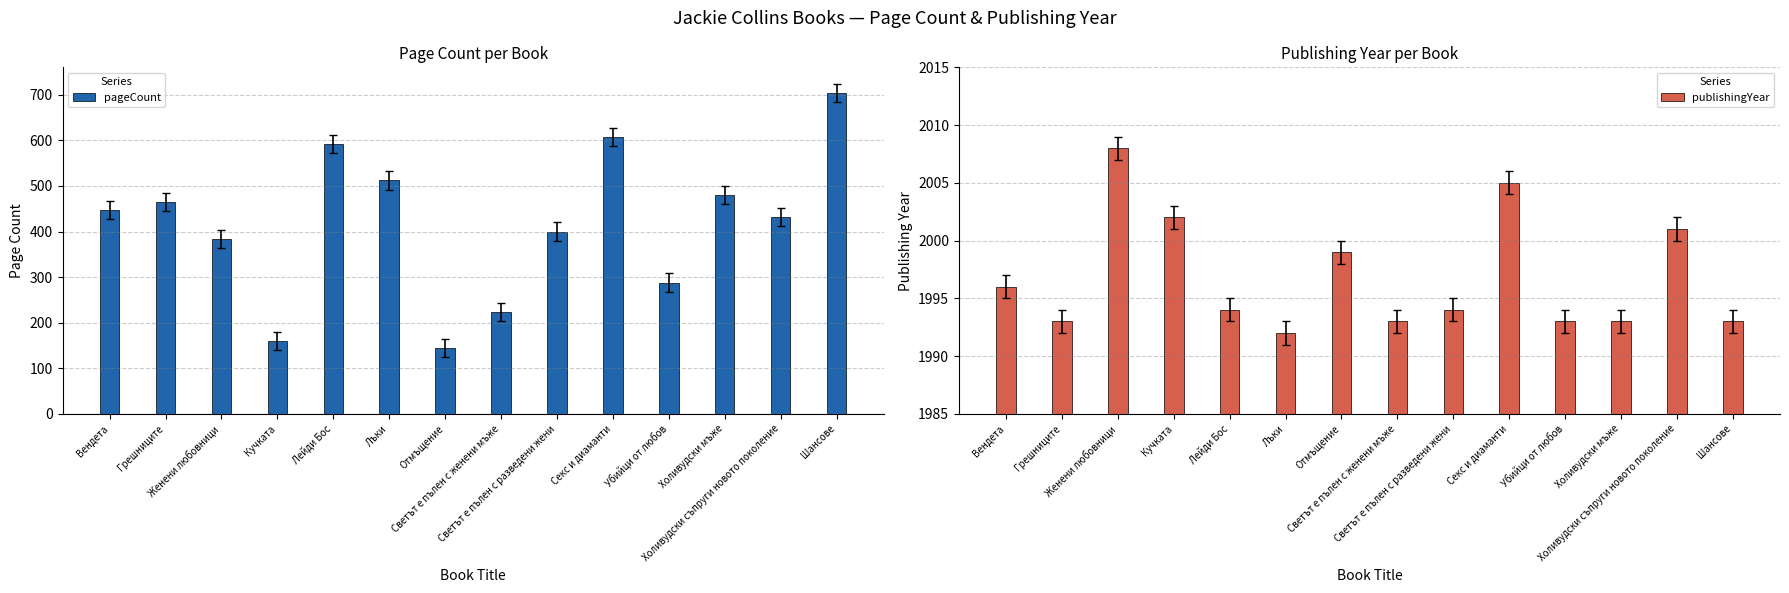

What is the value of the pageCount bar at the 8th from the left?

224